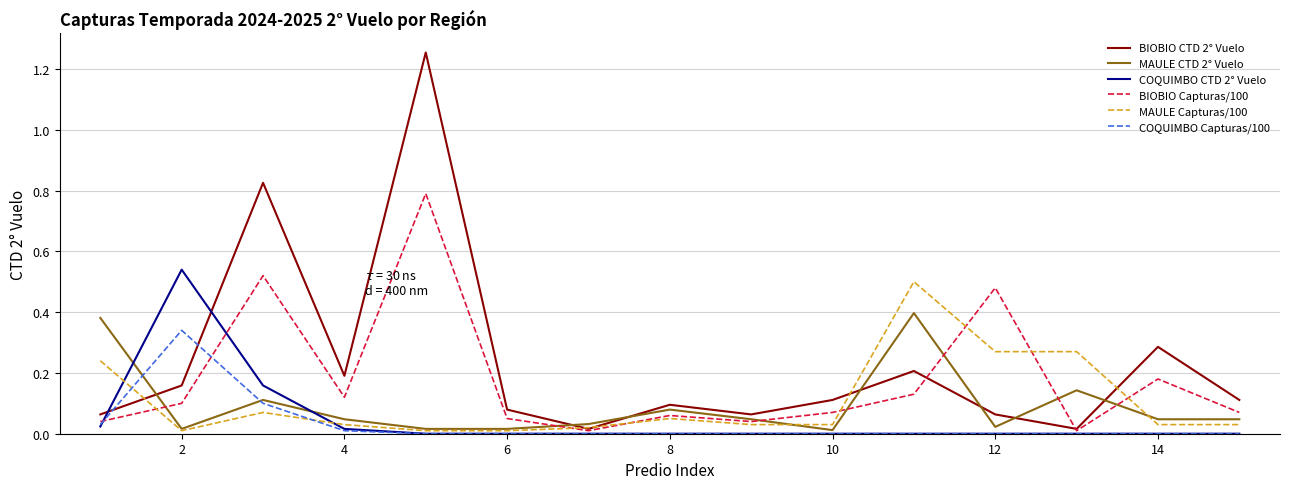

Which series has the largest range (max minus min)?

BIOBIO CTD 2° Vuelo